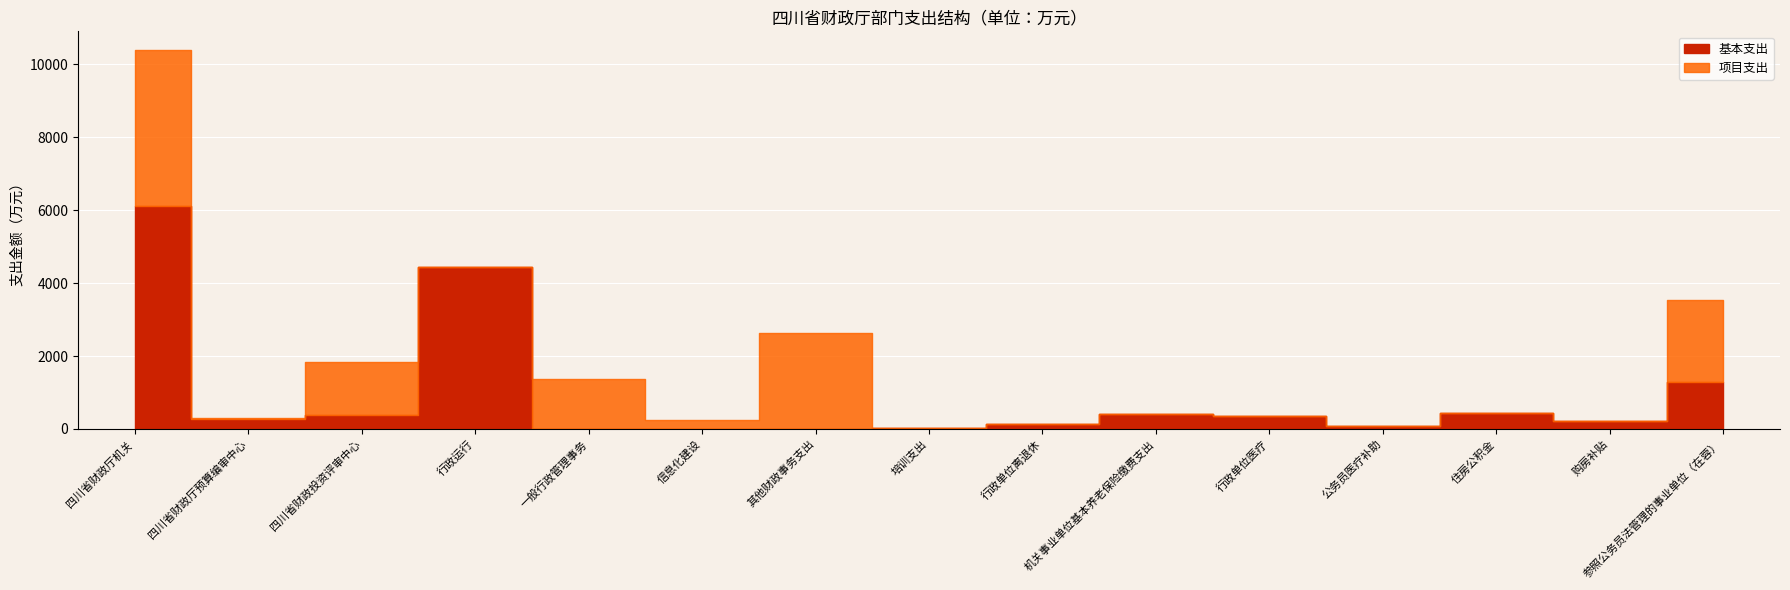

Which has a higher value, 参照公务员法管理的事业单位（在蓉） or 行政单位医疗?

参照公务员法管理的事业单位（在蓉）